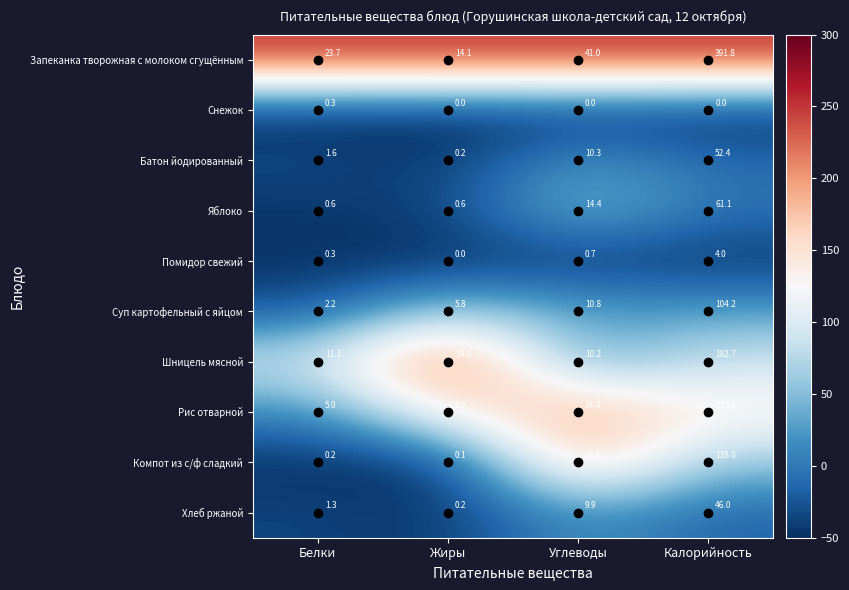

At which category does the chart reach its peak across all series?

Калорийность